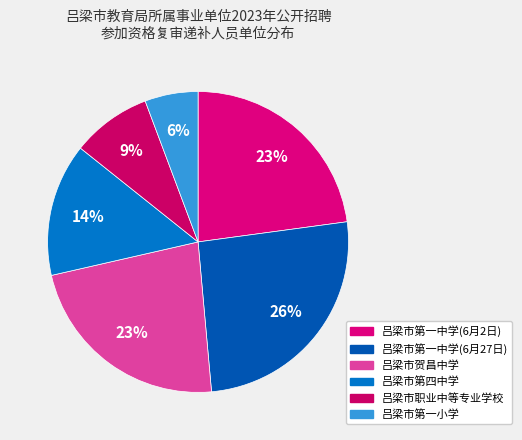

Count the number of slices in the pie.

6